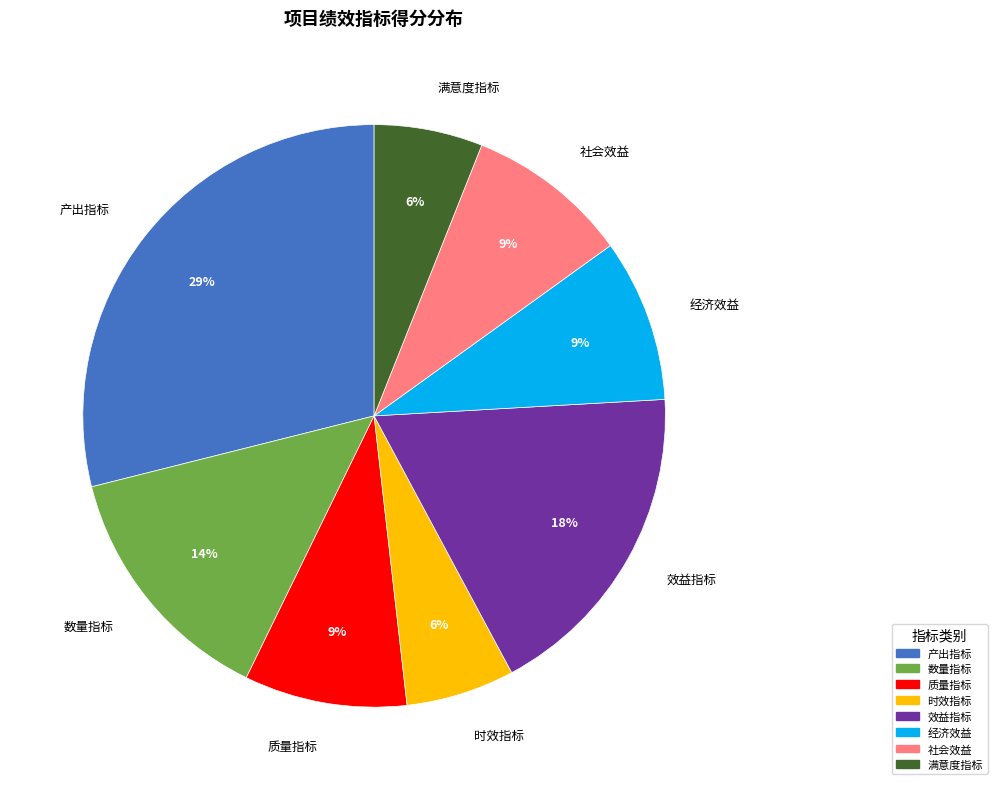

Does any single category account for the majority?

No